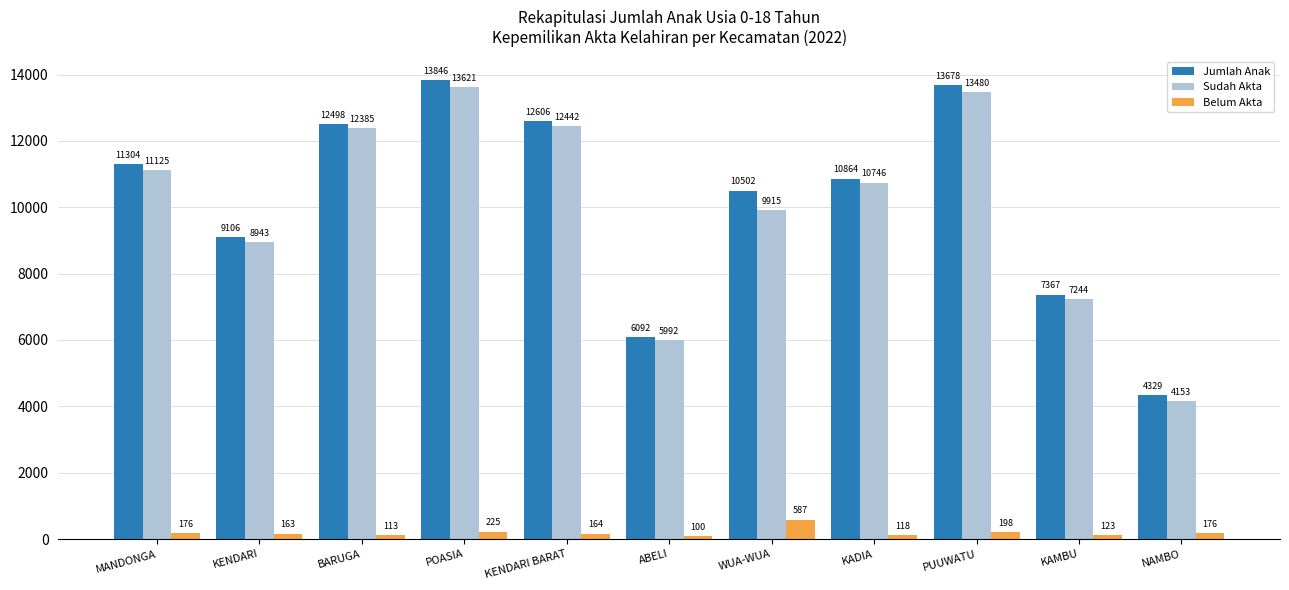

Which series has the largest total across all categories?

Jumlah Anak